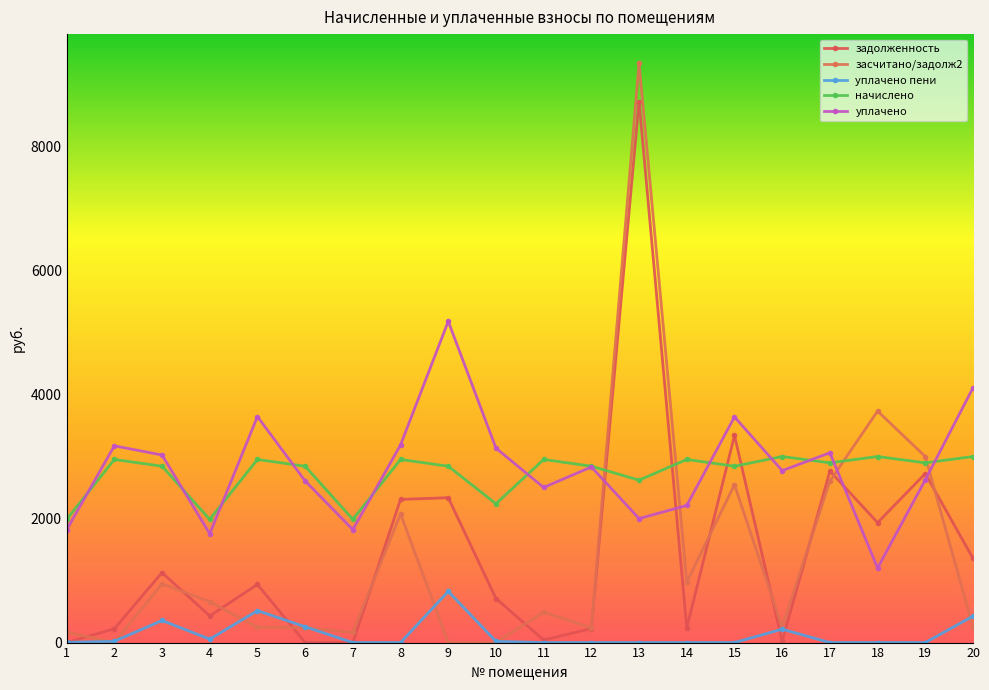

Reading left to right, transcribe all the data shown in this chart.

задолженность: 0.0	222.0	1128.6	429.8	937.6	0.0	0.0	2309.0	2336.4	710.5	40.9	225.7	8725.8	234.4	3340.5	22.2	2765.9	1934.1	2725.4	1357.8
засчитано/задолж2: 168.2	1.8	948.0	660.4	246.1	237.0	164.9	2074.2	0.0	0.0	492.2	237.0	9345.4	975.8	2545.3	250.1	2603.5	3732.7	2999.8	250.1
уплачено пени: 3.9	20.4	356.2	55.1	515.4	254.9	0.0	0.0	825.2	20.4	0.0	0.0	0.0	0.0	0.0	215.9	0.0	0.0	0.0	426.1
начислено: 1986.7	2953.0	2844.1	1986.7	2953.0	2844.1	1986.7	2953.0	2844.1	2238.5	2953.0	2844.1	2619.6	2953.0	2844.1	3000.6	2898.5	3000.6	2898.5	3000.6
уплачено: 1817.4	3173.1	3024.7	1756.1	3644.5	2607.1	1821.8	3187.7	5180.6	3135.4	2501.7	2832.8	2000.0	2211.6	3639.2	2772.8	3060.9	1202.0	2624.1	4108.4